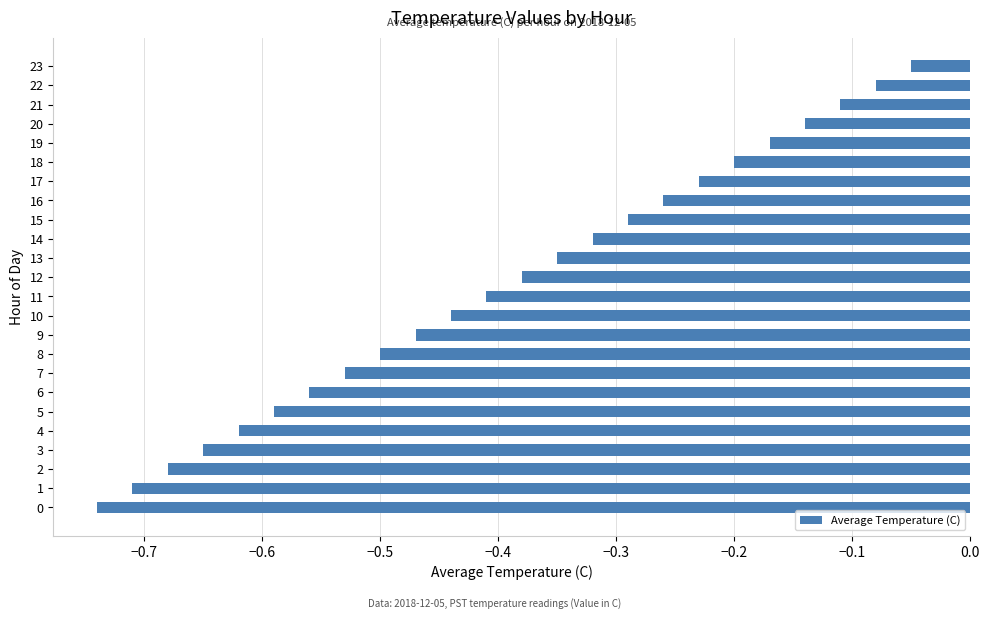

What is the difference between the maximum and second lowest values?

0.7